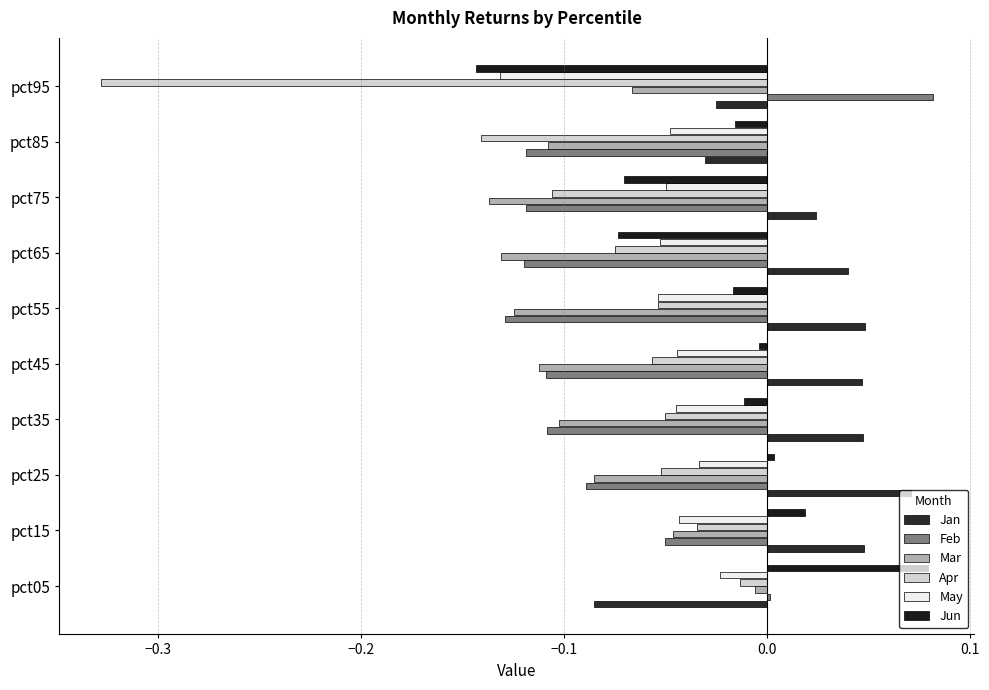

What are all the series names shown in the legend?

Jan, Feb, Mar, Apr, May, Jun